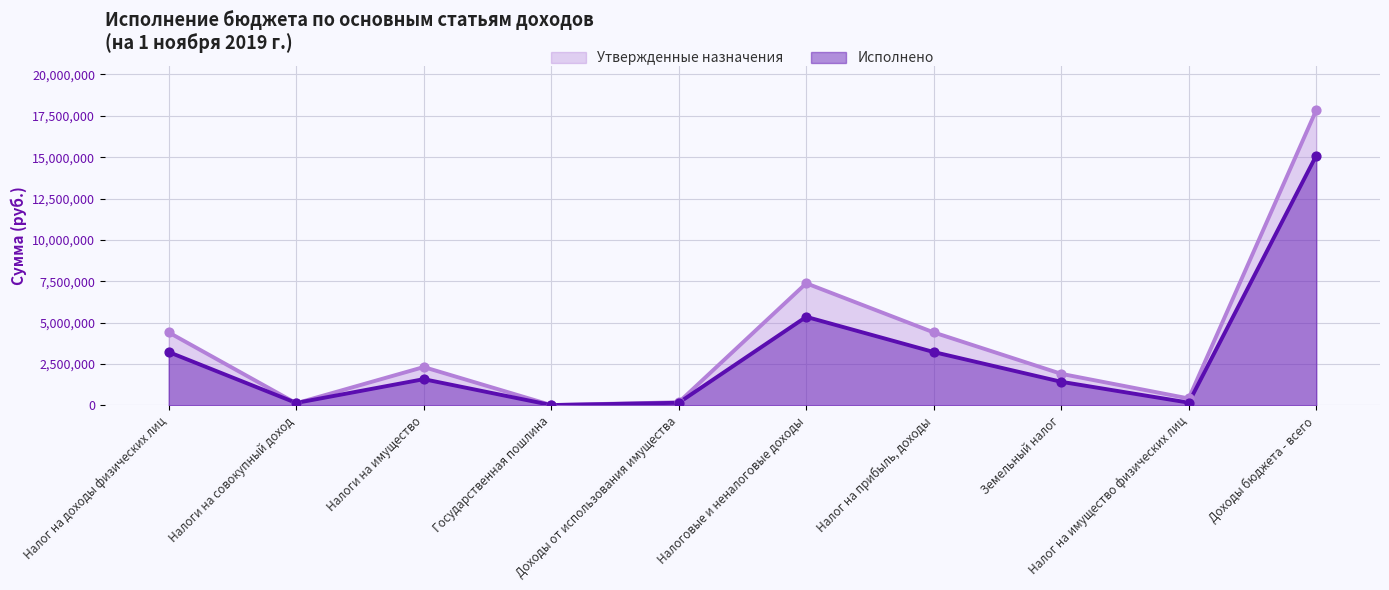

Is the value of Исполнено at Доходы бюджета - всего greater than the value of Утвержденные назначения at Налоги на имущество?

Yes